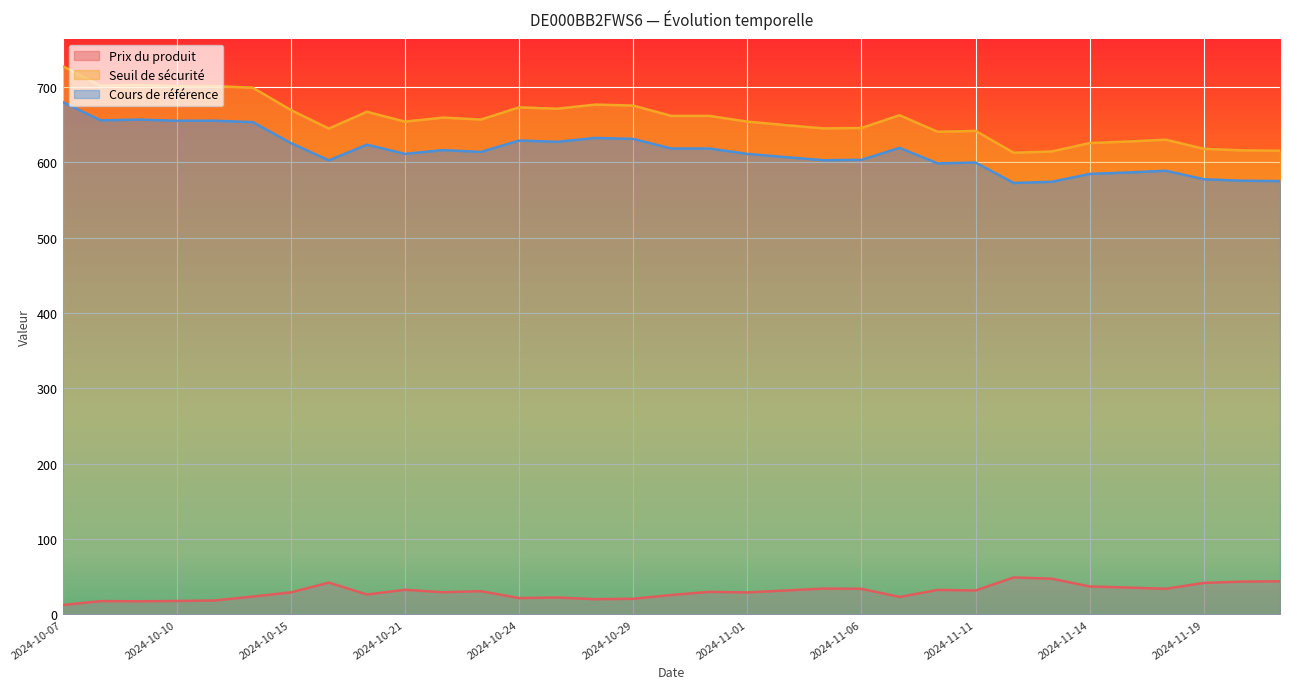

How many data points in Seuil de sécurité are less than 656?

16